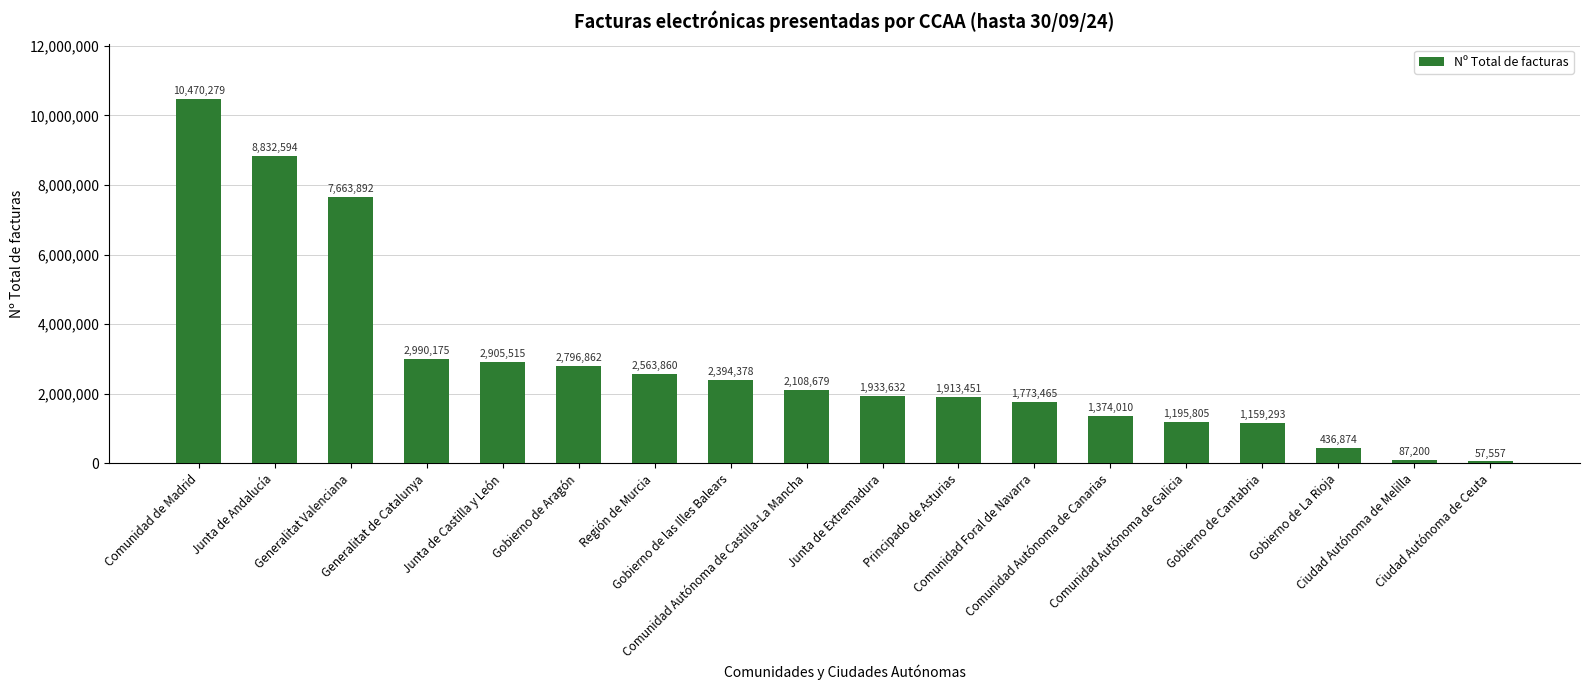

How many values are below 2108679?

9